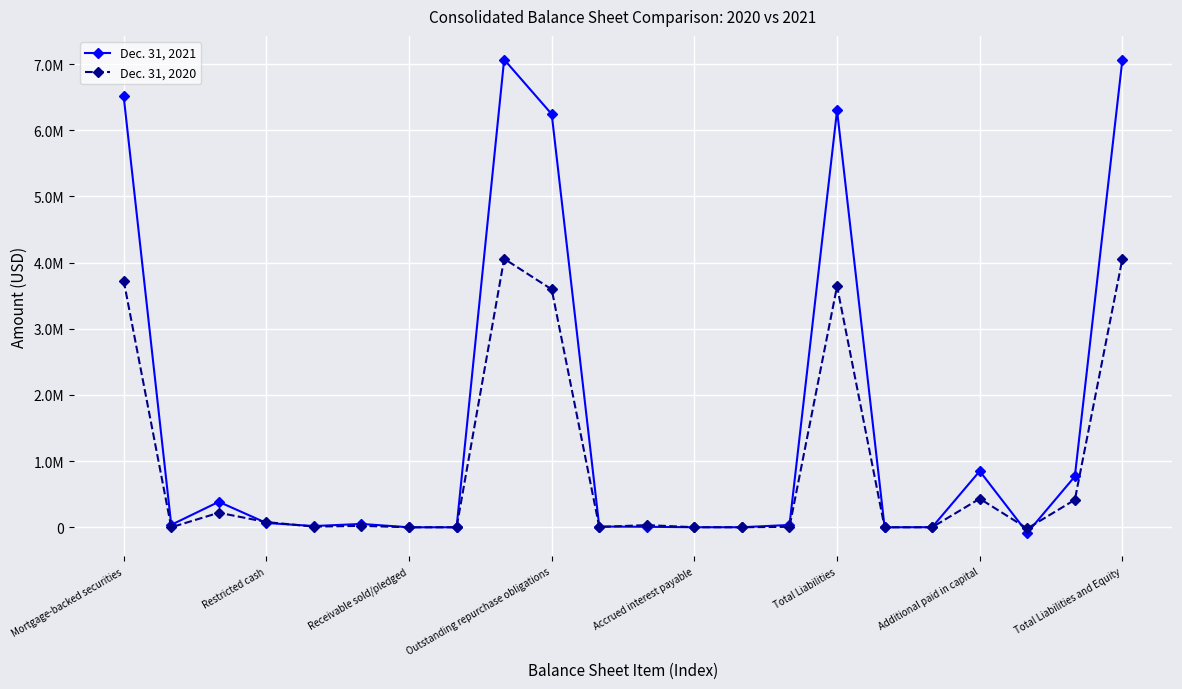

Does the chart display data point markers on the line(s)?

Yes